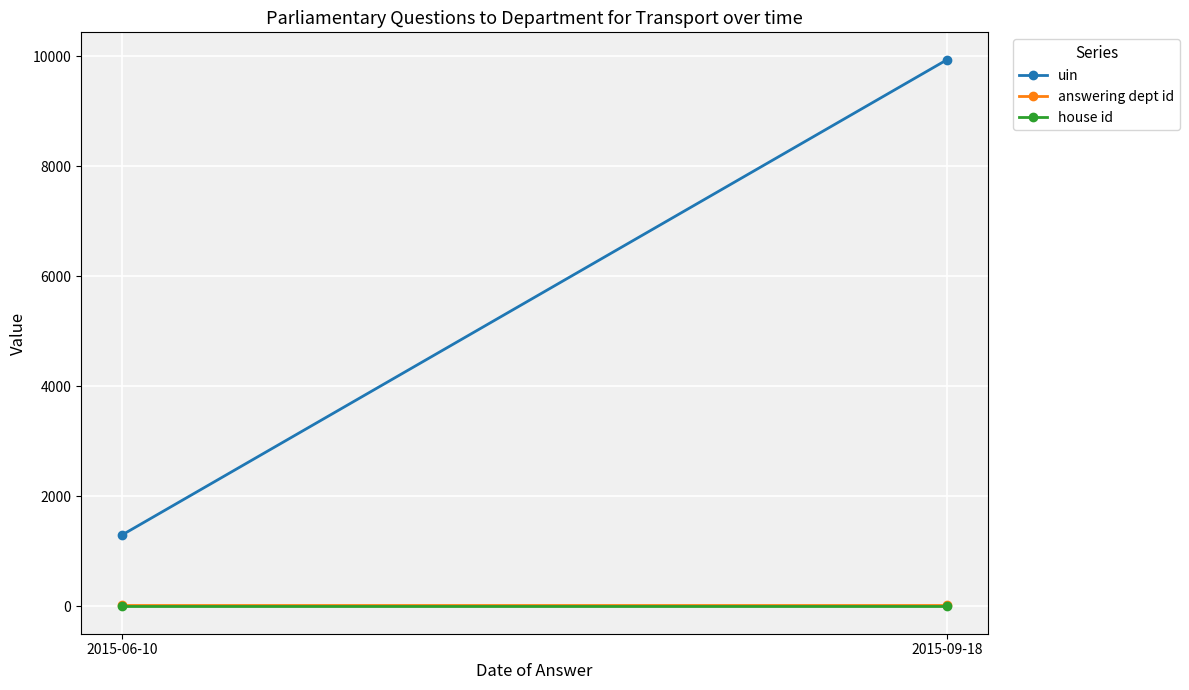

At how many categories does at least one series exceed 6940?

1